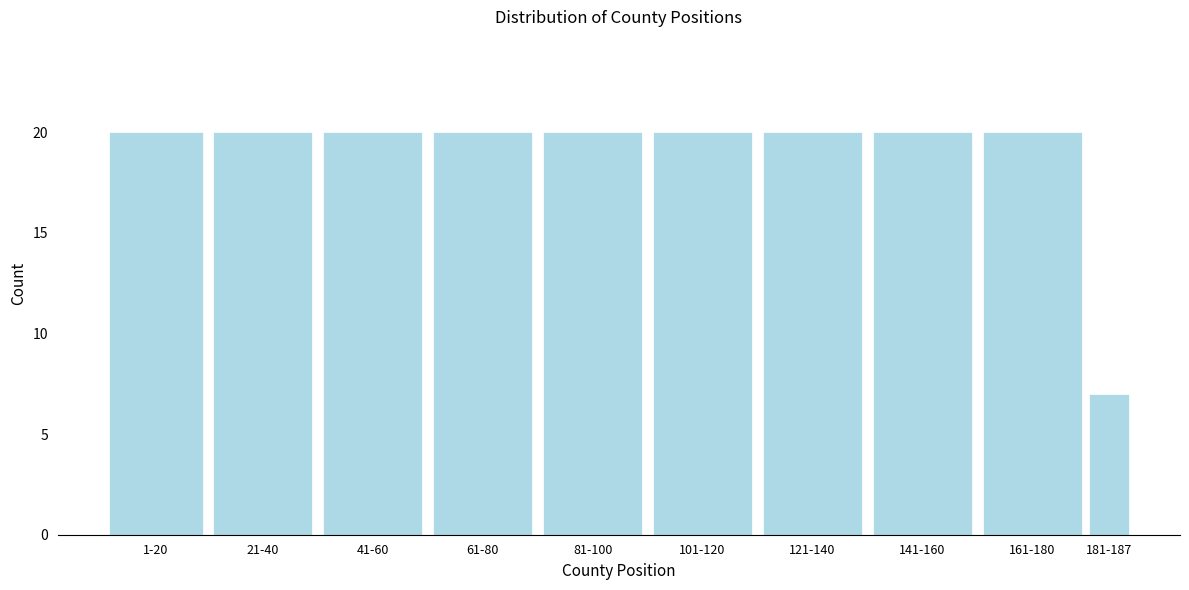

Reading right to left, what are all the values shown in this chart?

7	20	20	20	20	20	20	20	20	20